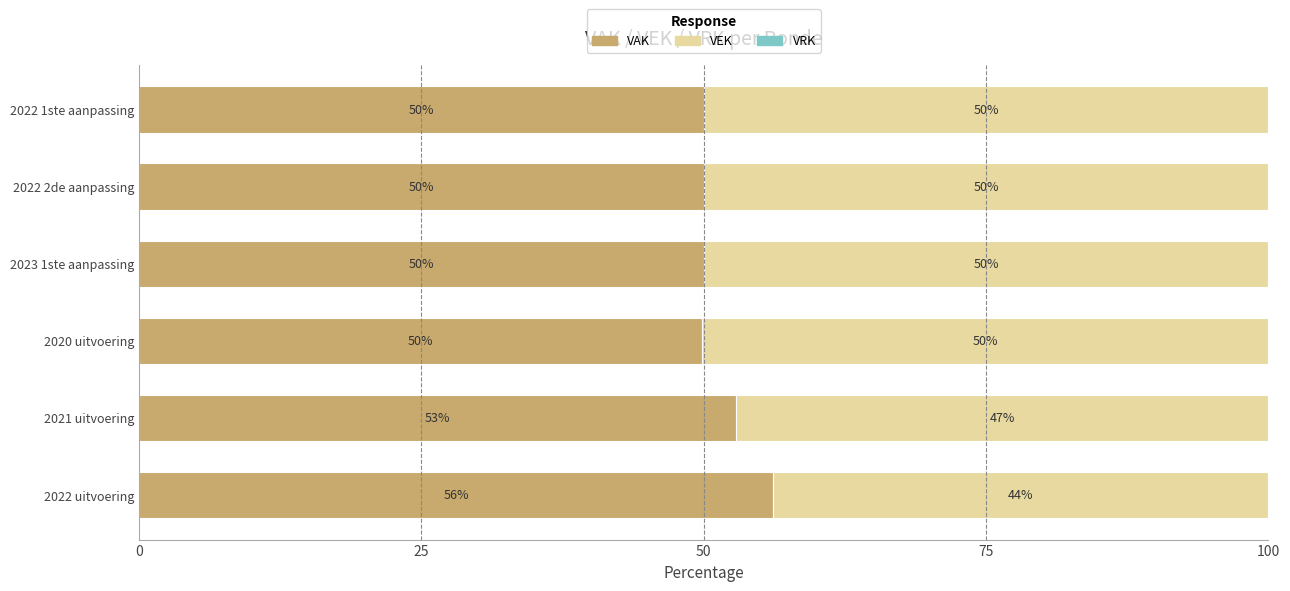

Where is VAK nearest to the value 52?

2021 uitvoering